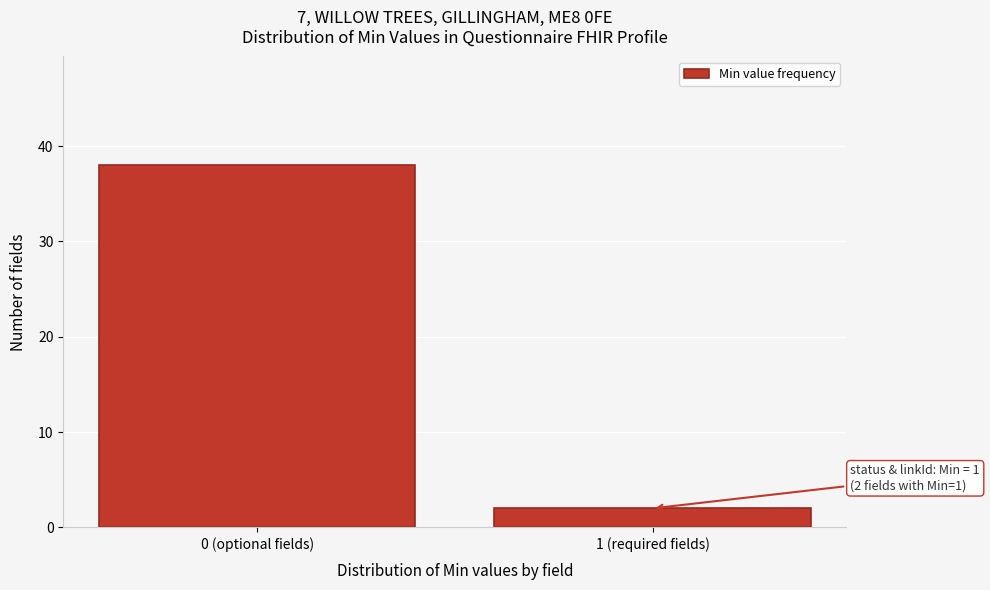

Reading right to left, what are all the values shown in this chart?

1 (required fields)=2	0 (optional fields)=38